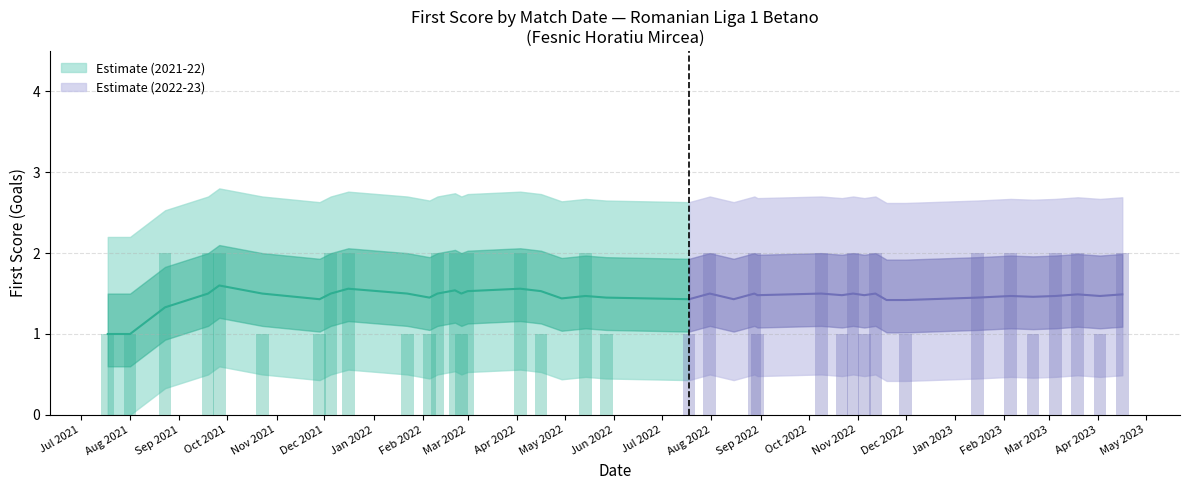

What is the maximum value shown in the chart?

2.0